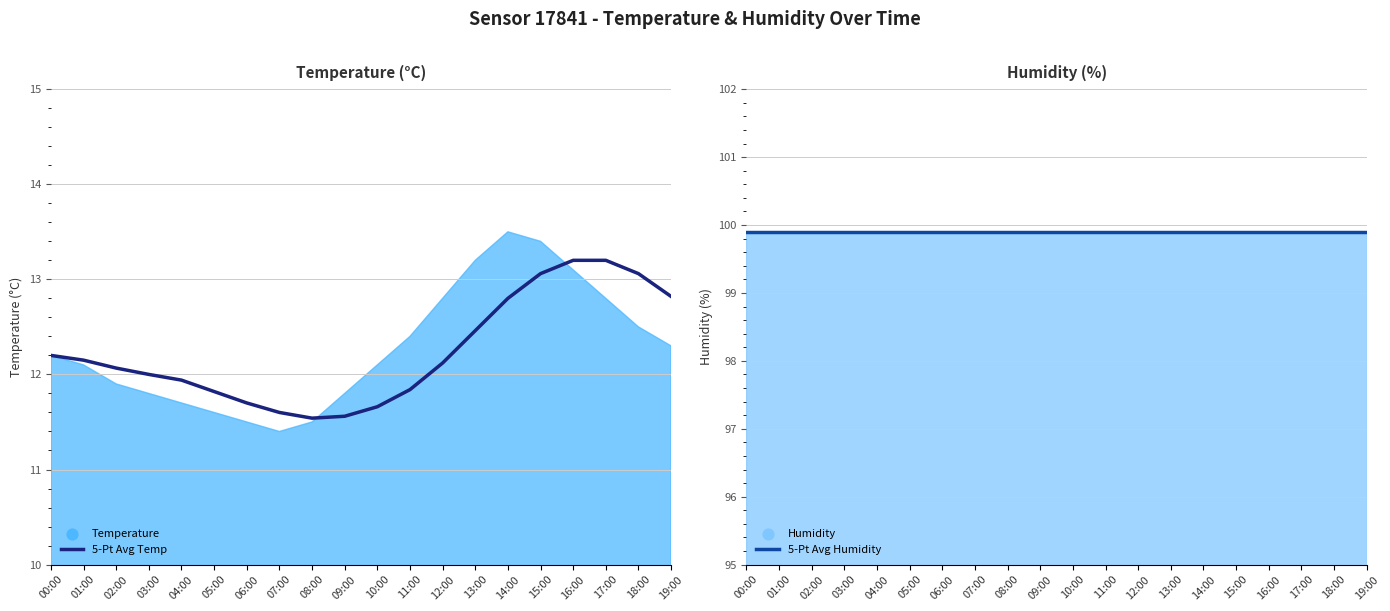

What is the total value across all series at 19:00?

112.7